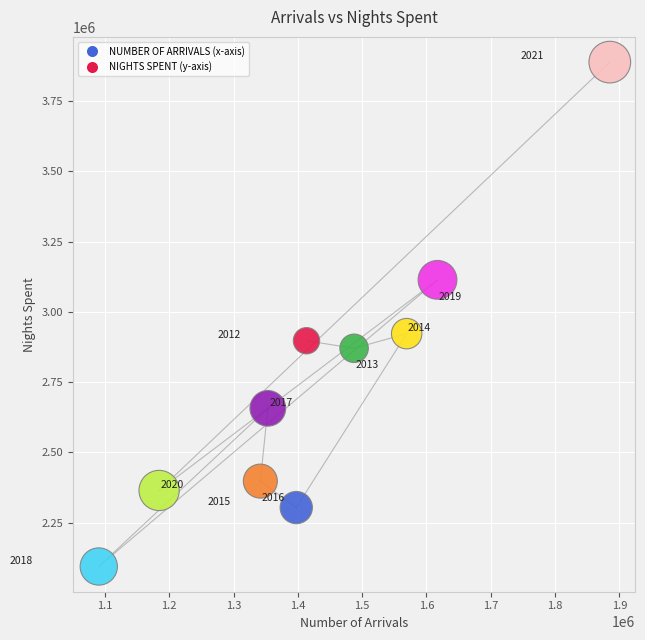

What is the range of Y values (max minus min)?

1794322